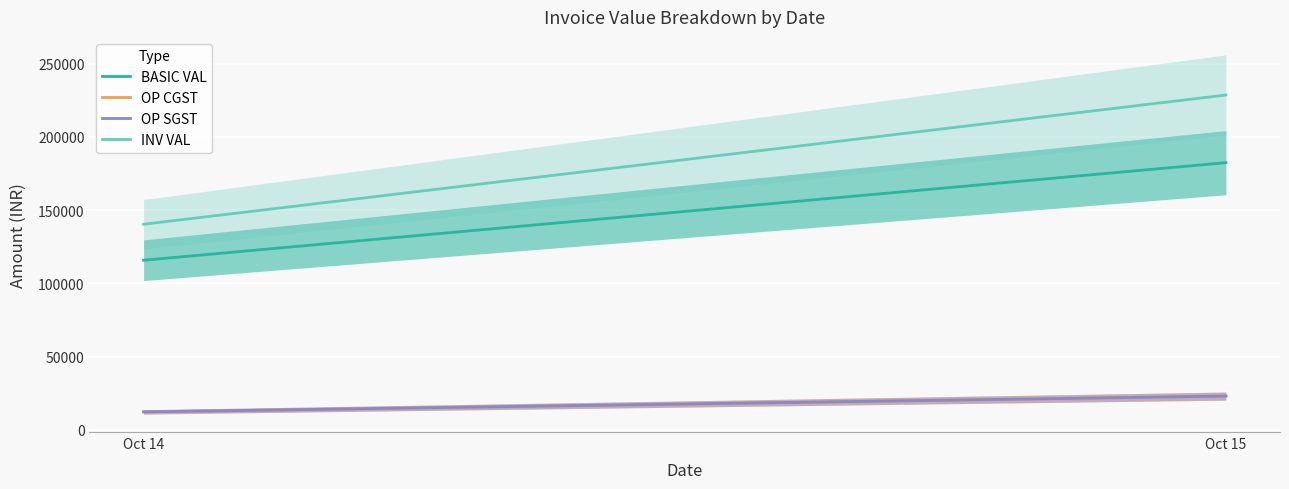

Rank the categories by OP SGST value from highest to lowest.

Oct 15, Oct 14